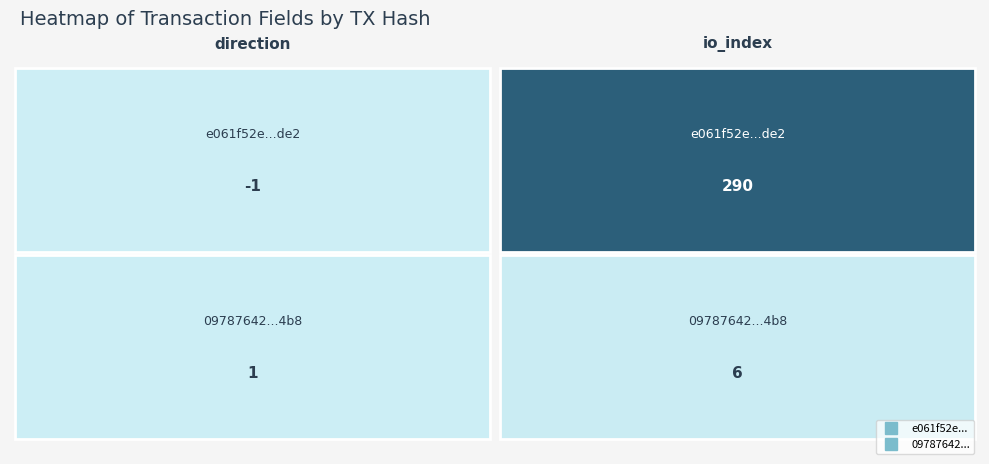

What is the spread (max minus min) of values at 1?

284